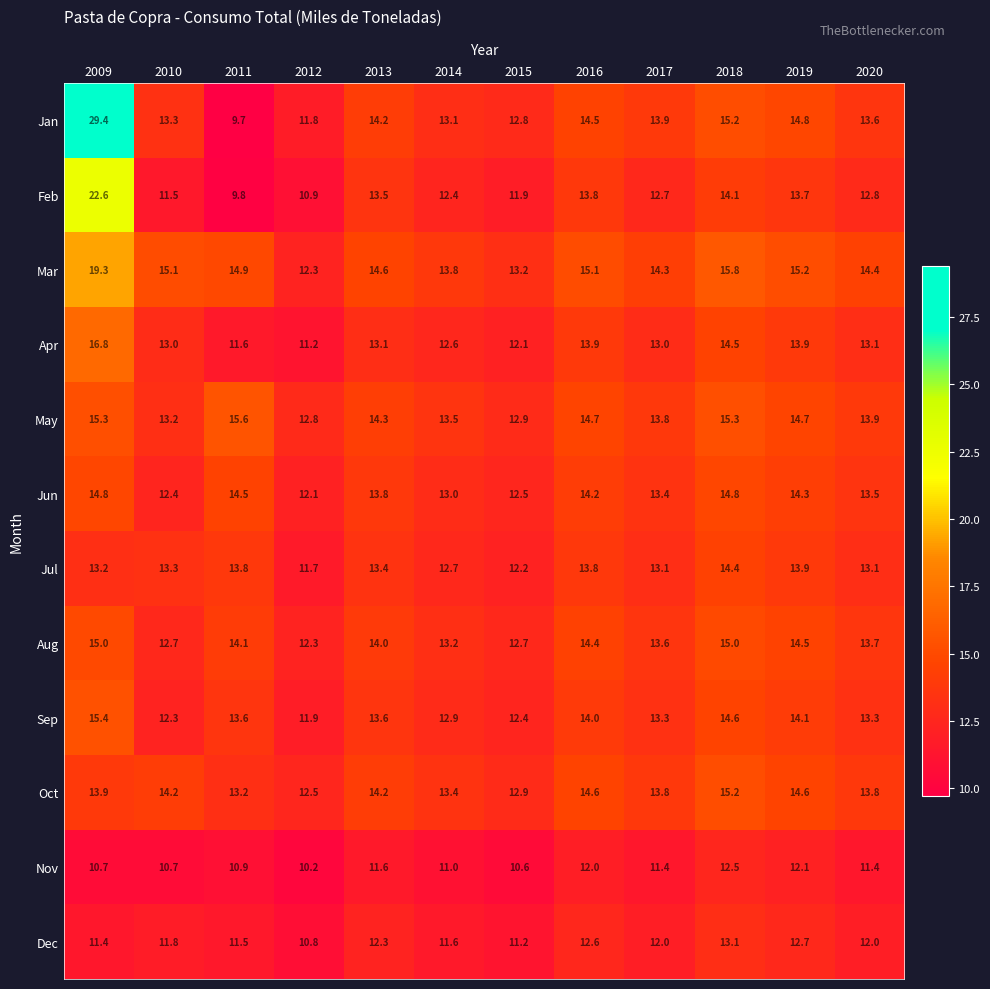

List the labels in order of Jan value, smallest first.

2011, 2012, 2015, 2014, 2010, 2020, 2017, 2013, 2016, 2019, 2018, 2009